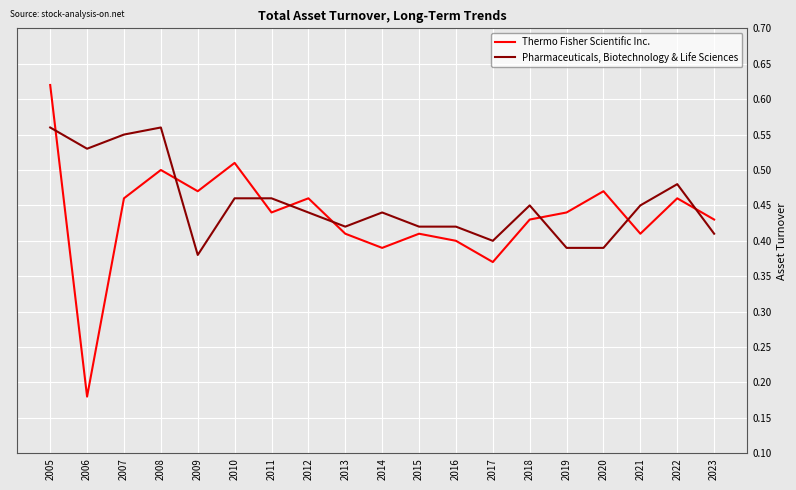

Which category has the lowest value across all series?

2006